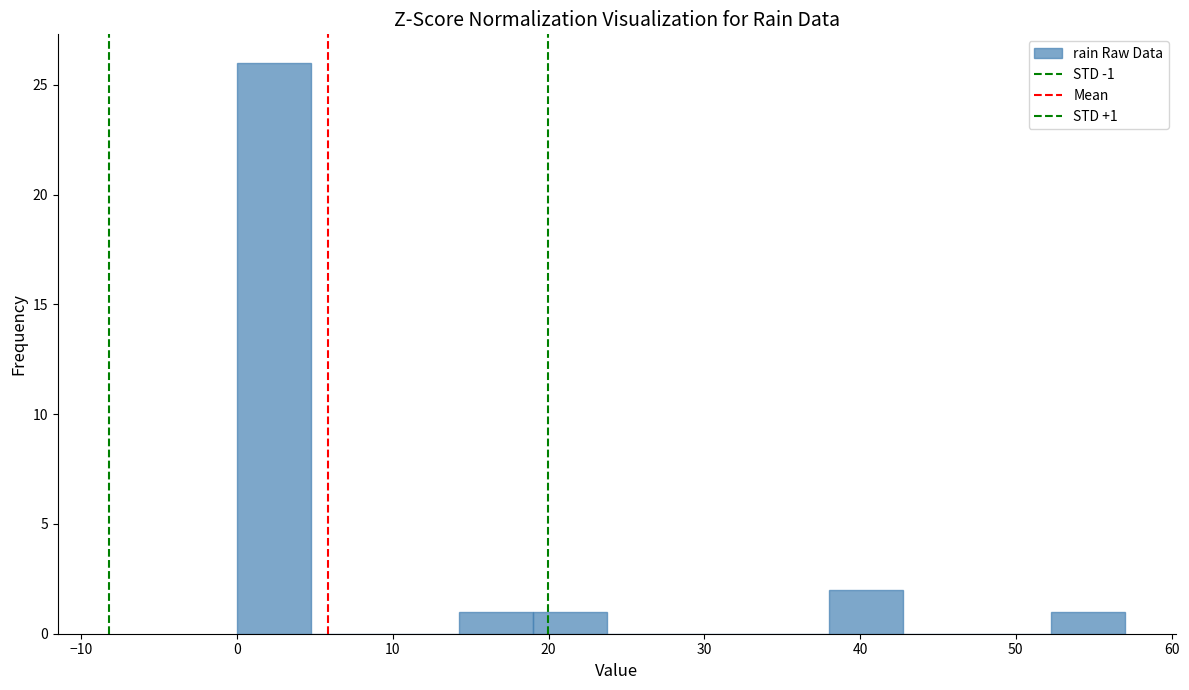

Which range on the x-axis has the tallest bar?

0 to 5